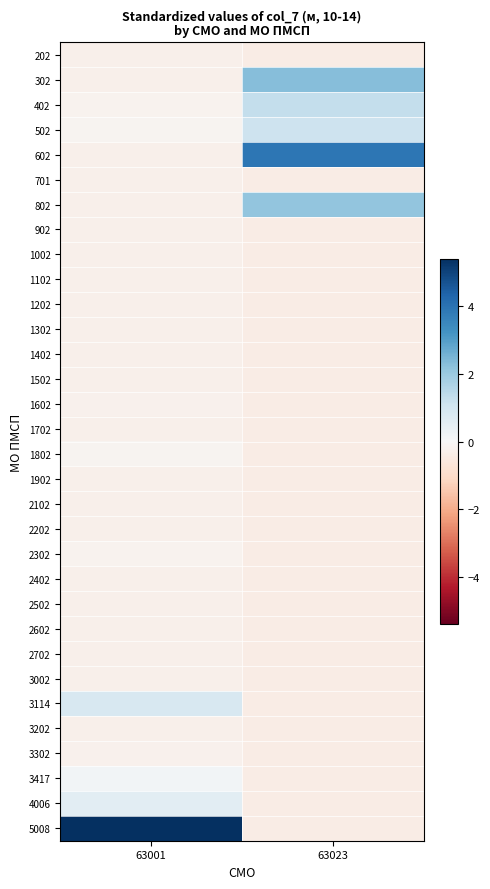

Which series changed the most between 63001 and 63023?

5008